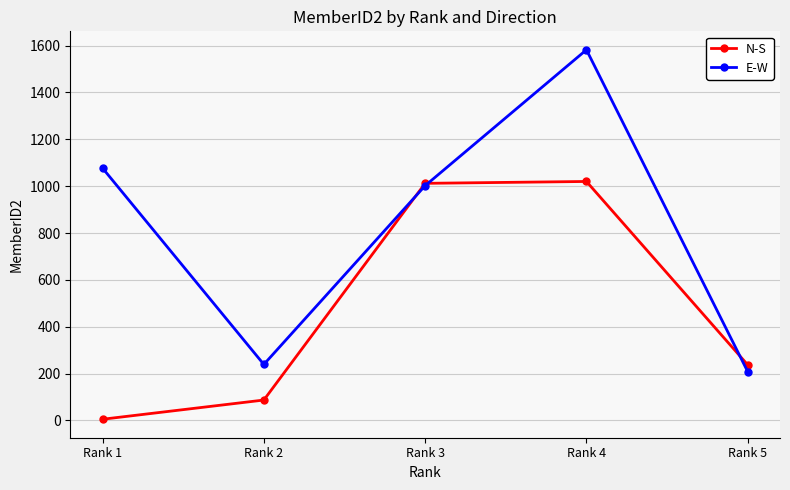

Rank the categories by E-W value from lowest to highest.

Rank 5, Rank 2, Rank 3, Rank 1, Rank 4